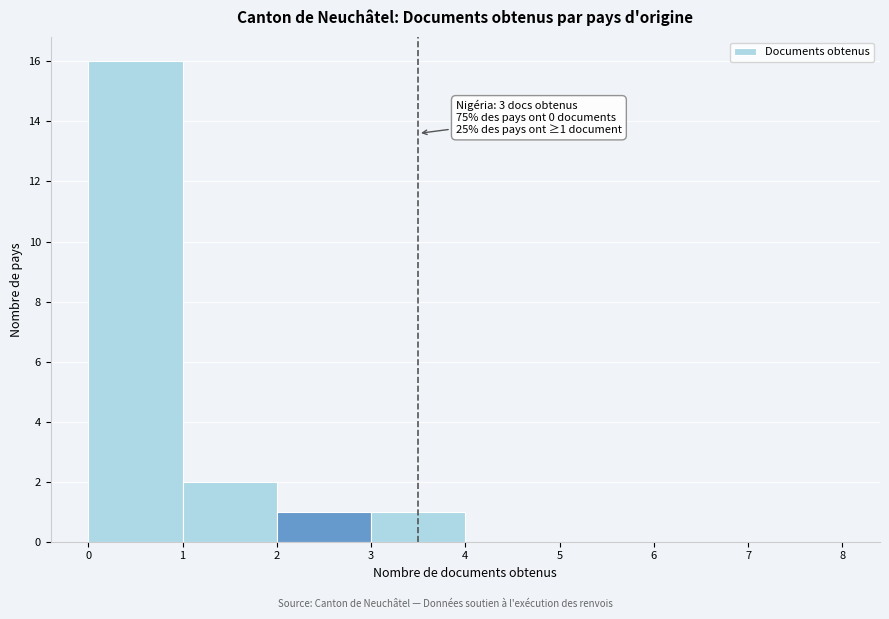

Which range on the x-axis has the tallest bar?

0 to 1